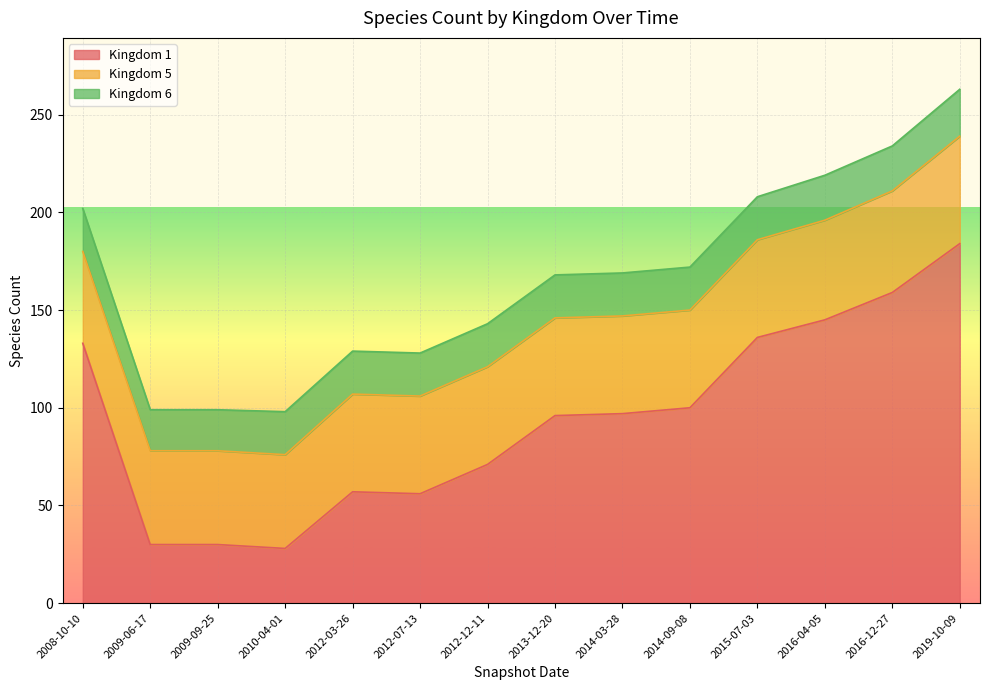

What value does the Kingdom 6 series have at 2012-03-26?

22